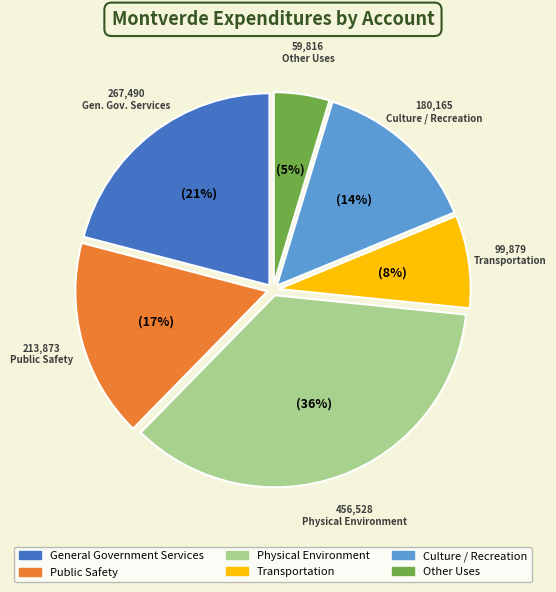

Is it true that Other Uses is 5% of the pie?

True